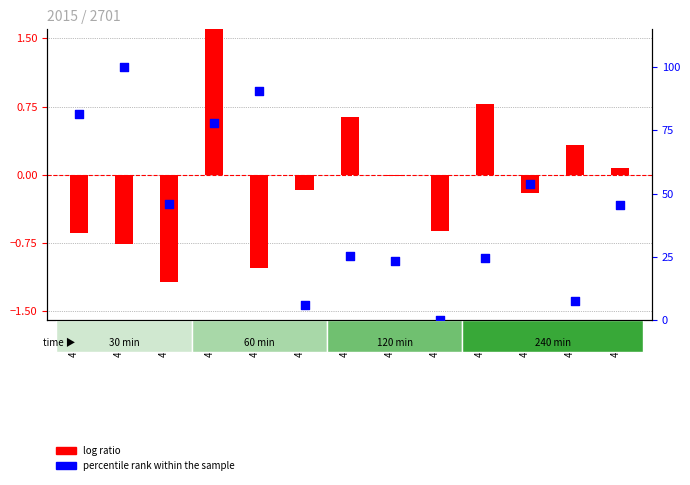

Which series has the widest spread of Y values?

percentile rank within the sample